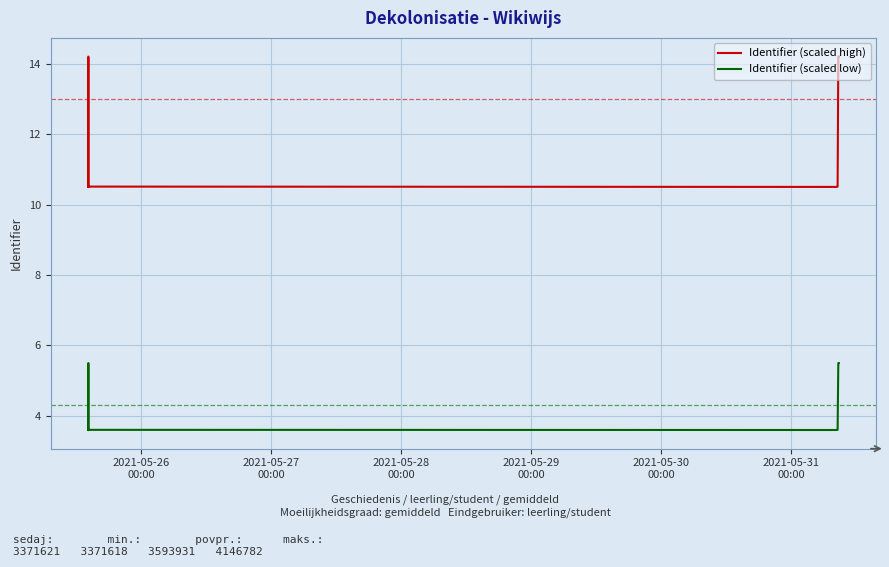

What is the minimum value for Identifier (scaled low)?

3.6